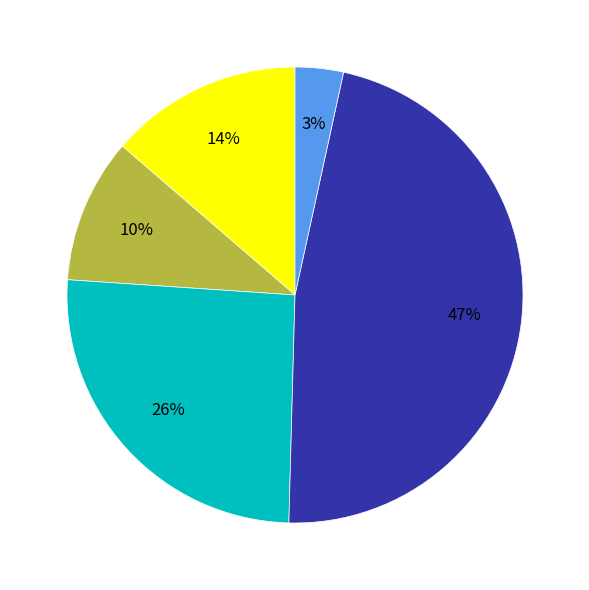

To the nearest percent, what is the difference between the largest and smallest slice percentages?

44%